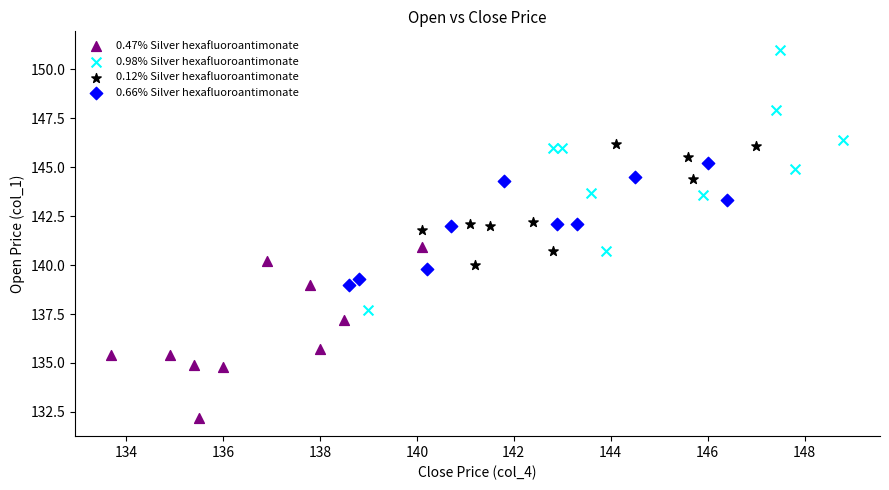

Which series contains the lowest Y value?

0.47% Silver hexafluoroantimonate